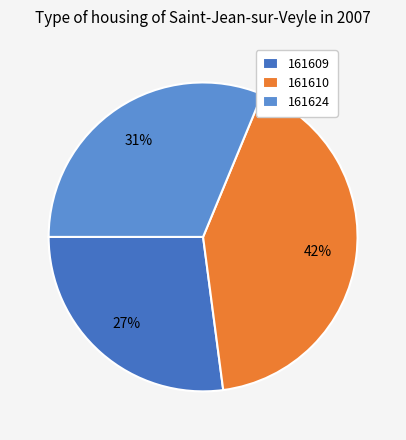

Do 161609 and 161624 together represent more than half of the pie?

Yes